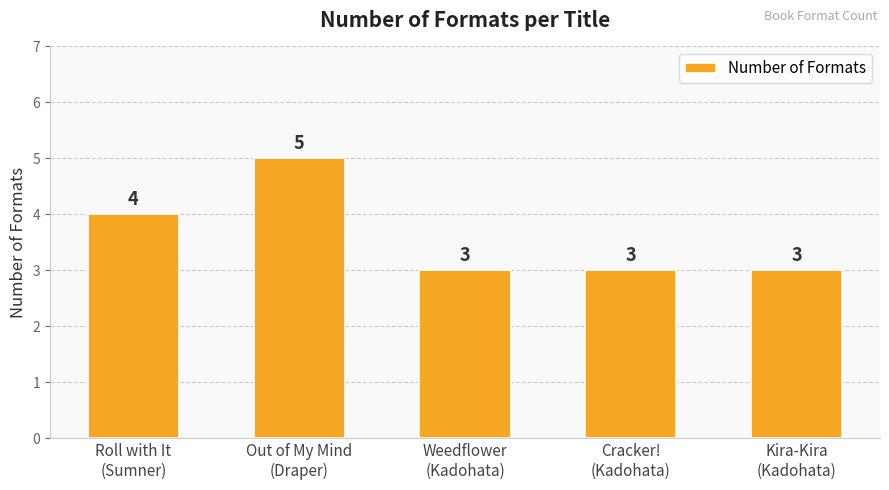

What is the label of the 4th bar from the left?

Cracker!
(Kadohata)